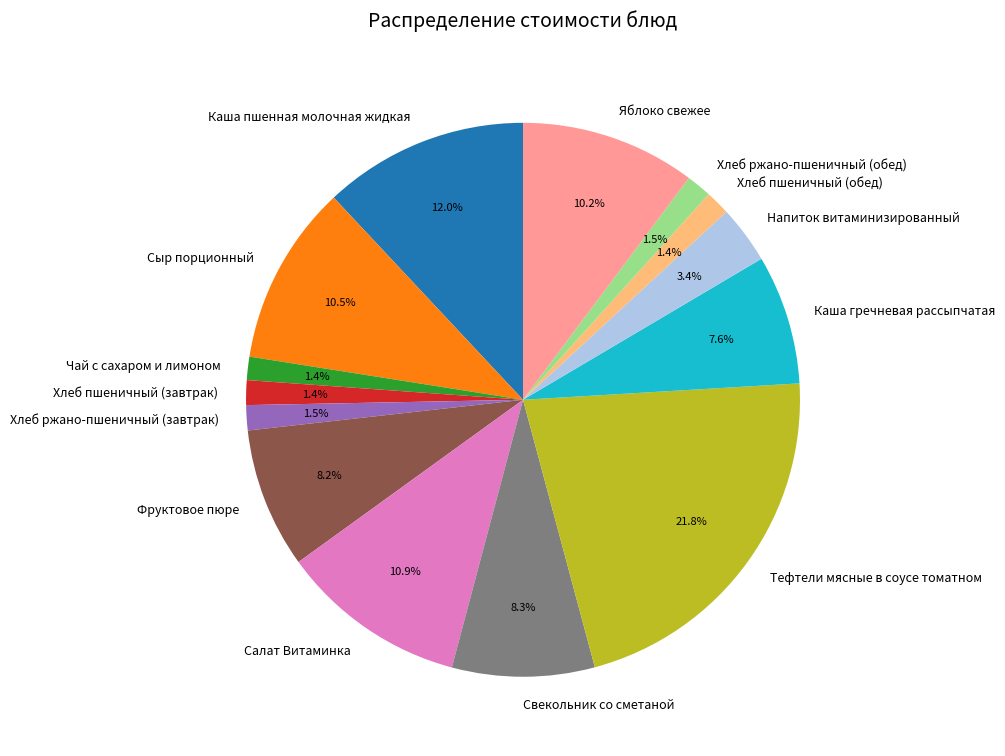

What is the ratio of the value at Хлеб ржано-пшеничный (обед) to the value at Чай с сахаром и лимоном?

1.1